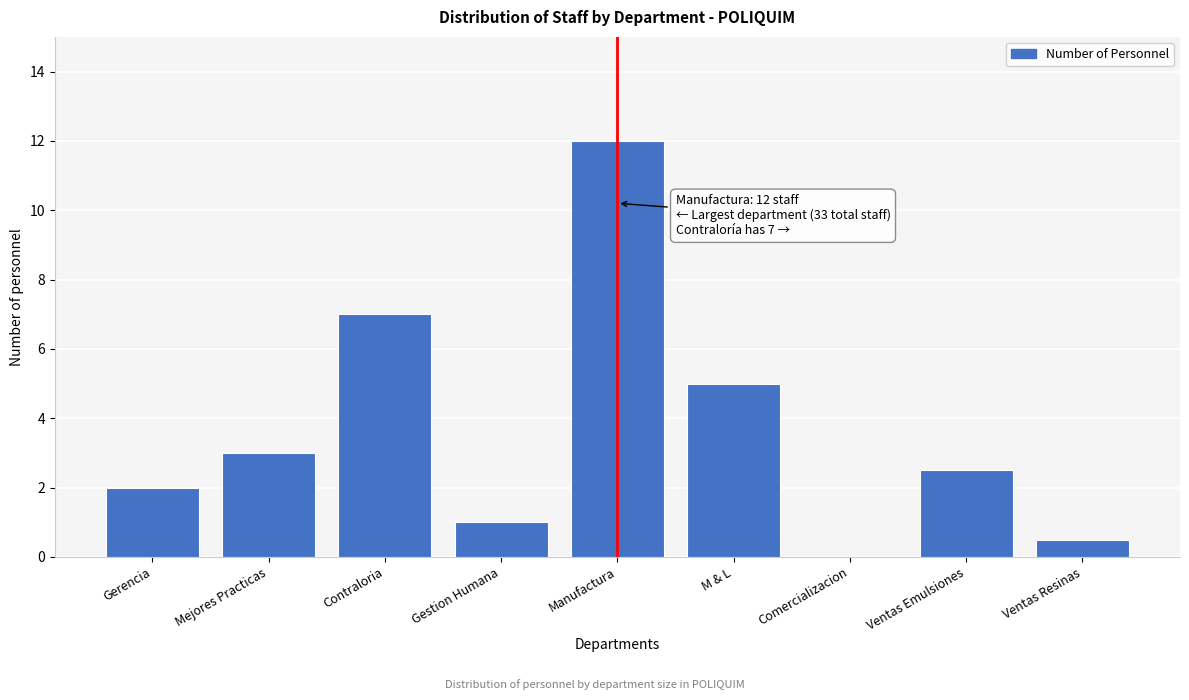

Reading left to right, extract all data points from this chart.

Gerencia=2.0	Mejores Practicas=3.0	Contraloria=7.0	Gestion Humana=1.0	Manufactura=12.0	M & L=5.0	Comercializacion=0.0	Ventas Emulsiones=2.5	Ventas Resinas=0.5